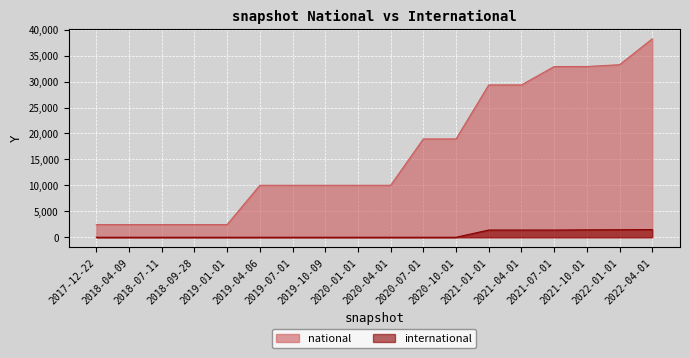

How many lines are shown in the chart?

2